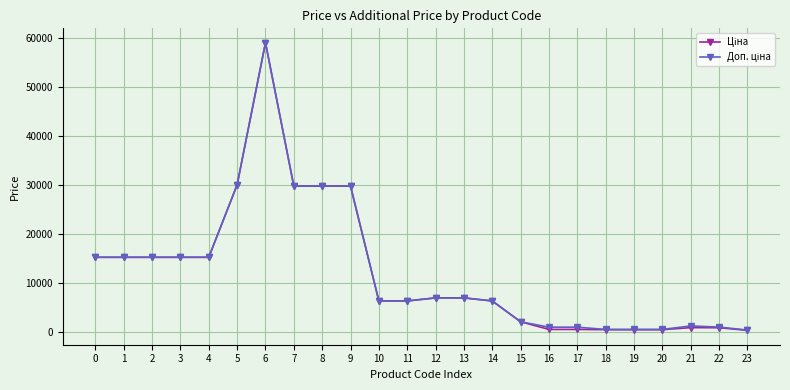

What is the total value across all series at 2?

30576.0